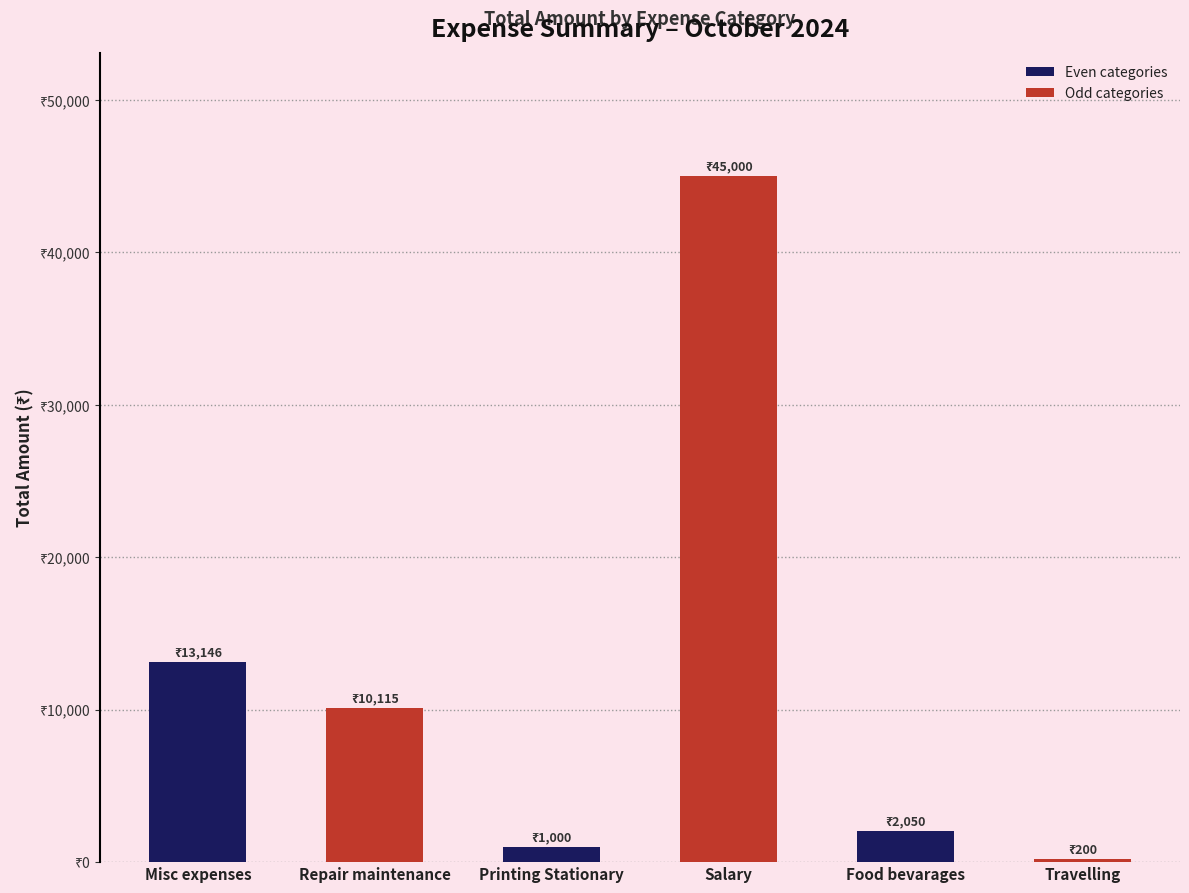

Rank the categories by value from highest to lowest.

Salary, Misc expenses, Repair maintenance, Food bevarages, Printing Stationary, Travelling